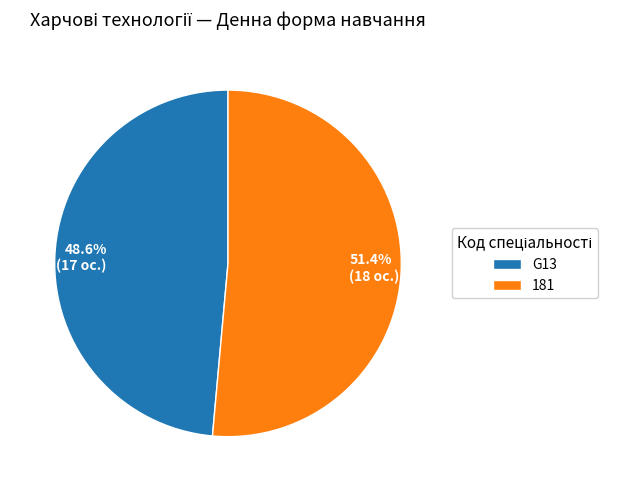

How much of the chart is everything except 181?

48.6%